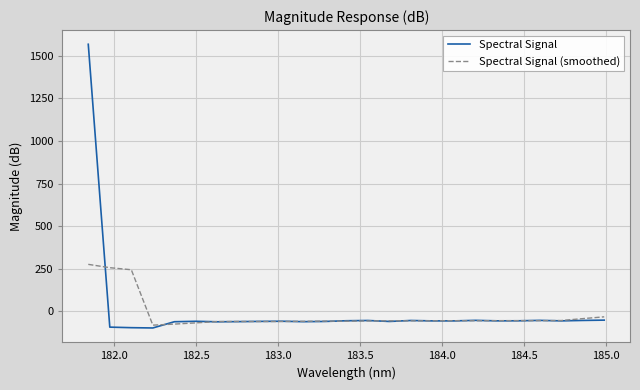

Which series has the largest range (max minus min)?

Spectral Signal